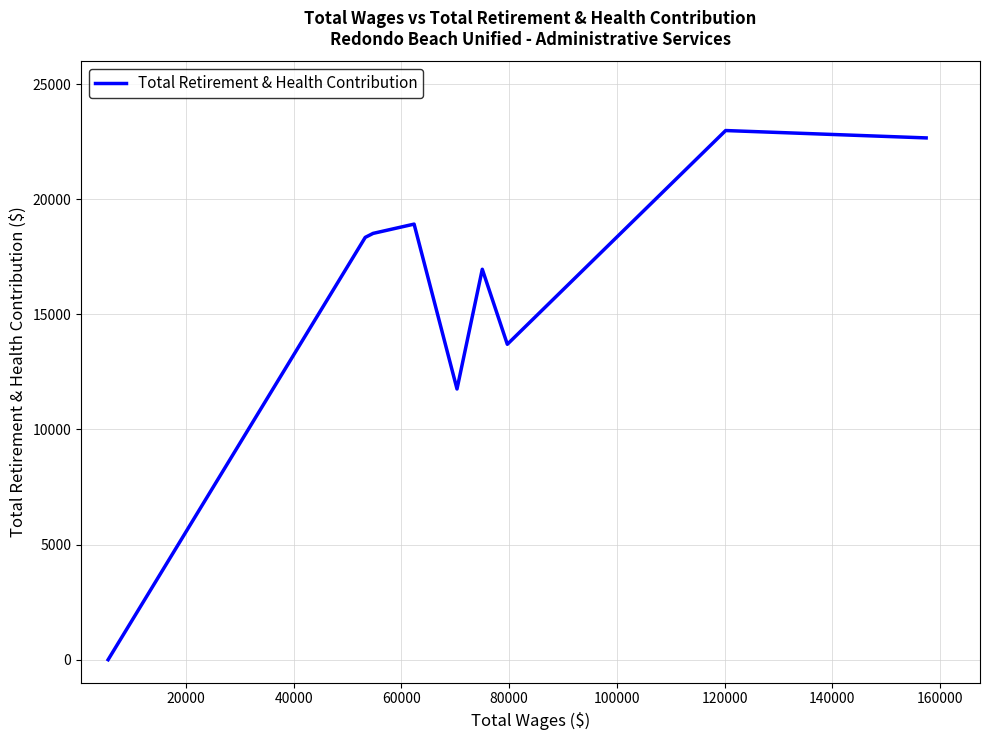

What is the greatest value displayed?

22982